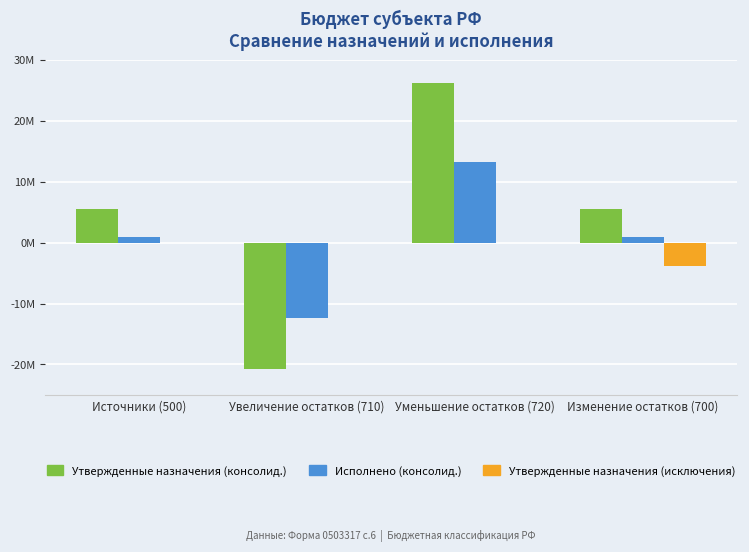

What are all the series names shown in the legend?

Утвержденные назначения (консолид.), Исполнено (консолид.), Утвержденные назначения (исключения)